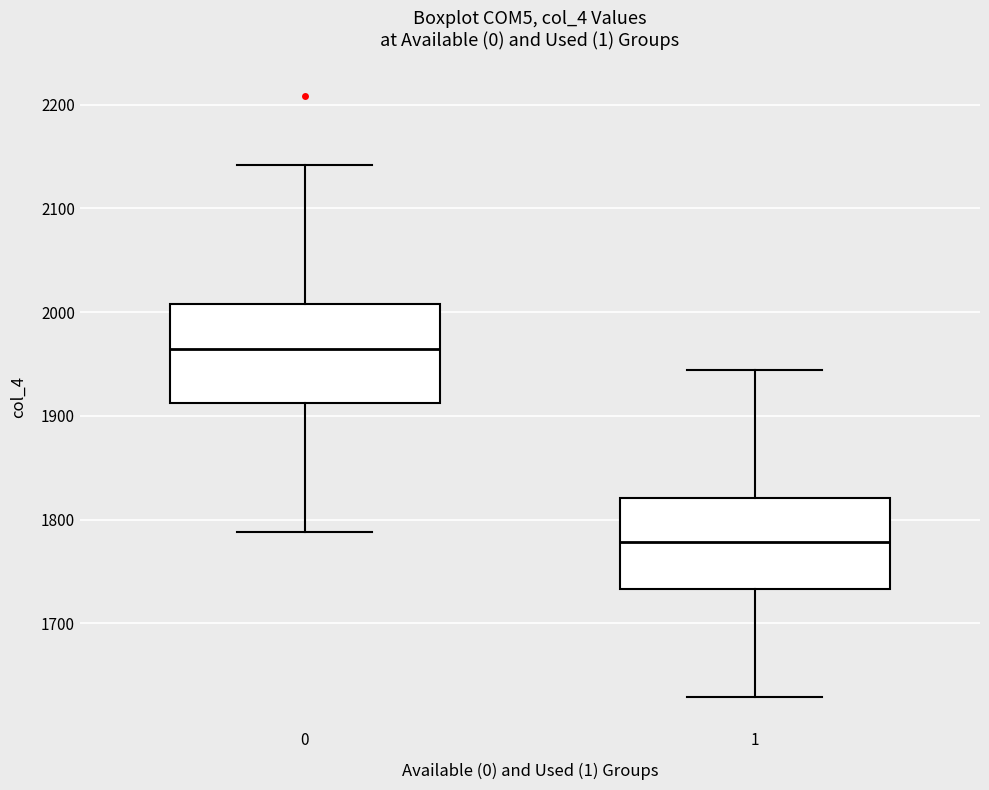

Which box has the highest median line?

0